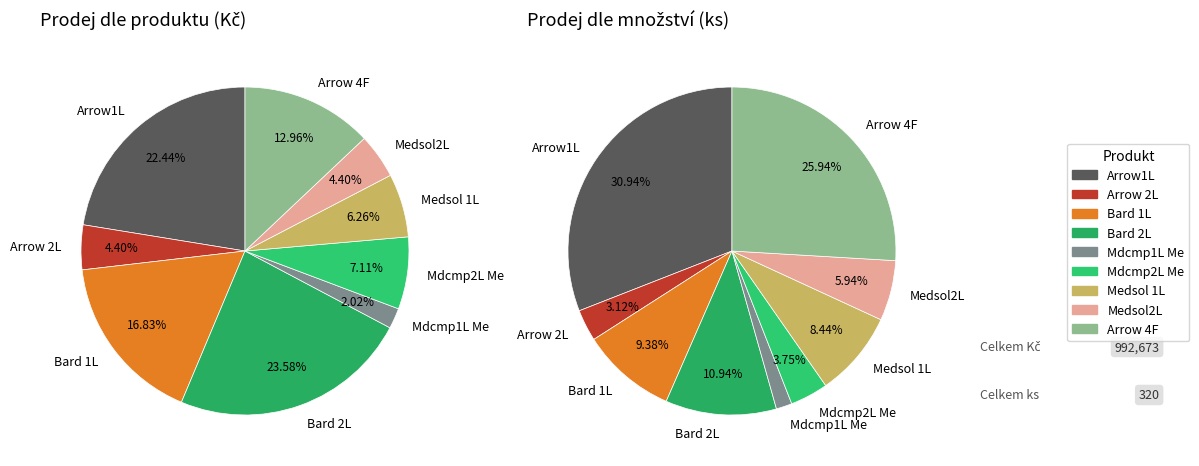

Is it true that Bard 2L is 33% of the pie?

False